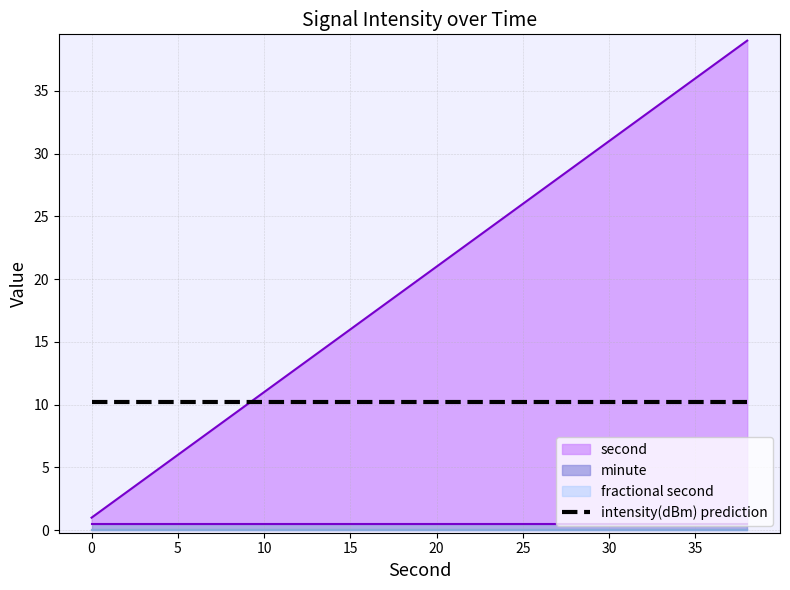

True or false: second has more than 2 interior local peaks.

False